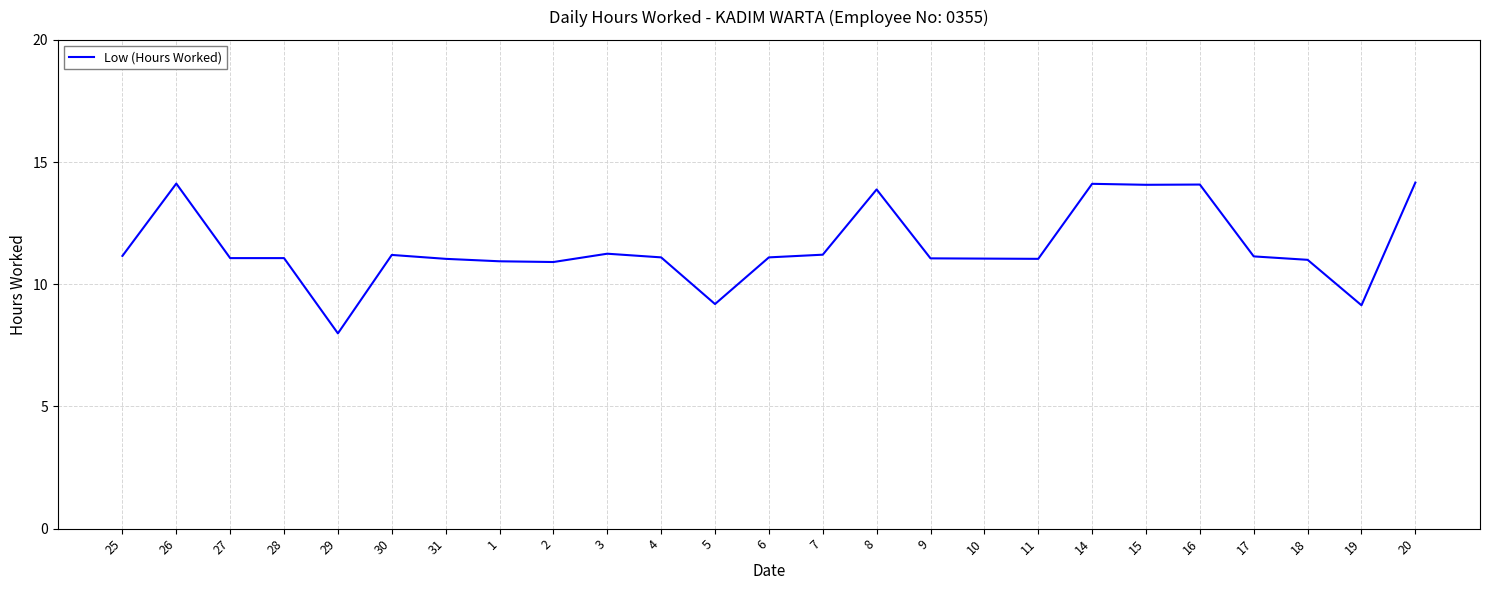

What is the difference between the second highest and minimum values?

6.1